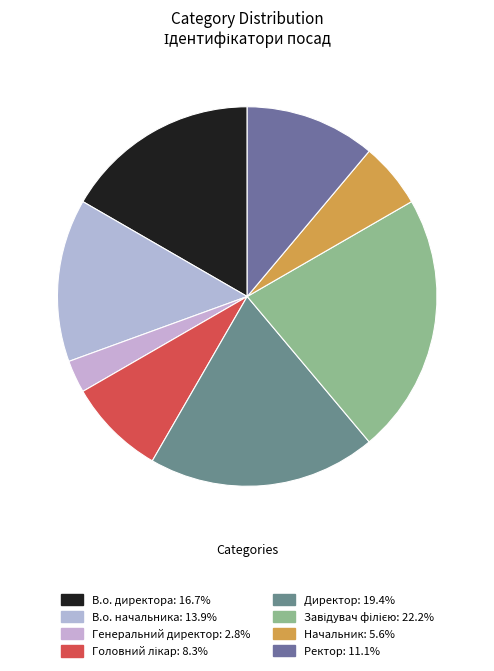

Does any single category account for the majority?

No